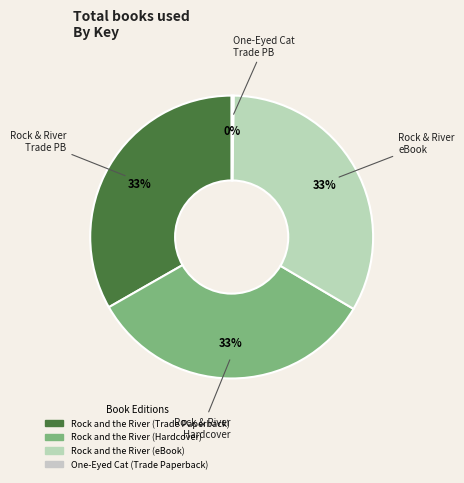

To the nearest percent, what is the difference between the largest and smallest slice percentages?

33%